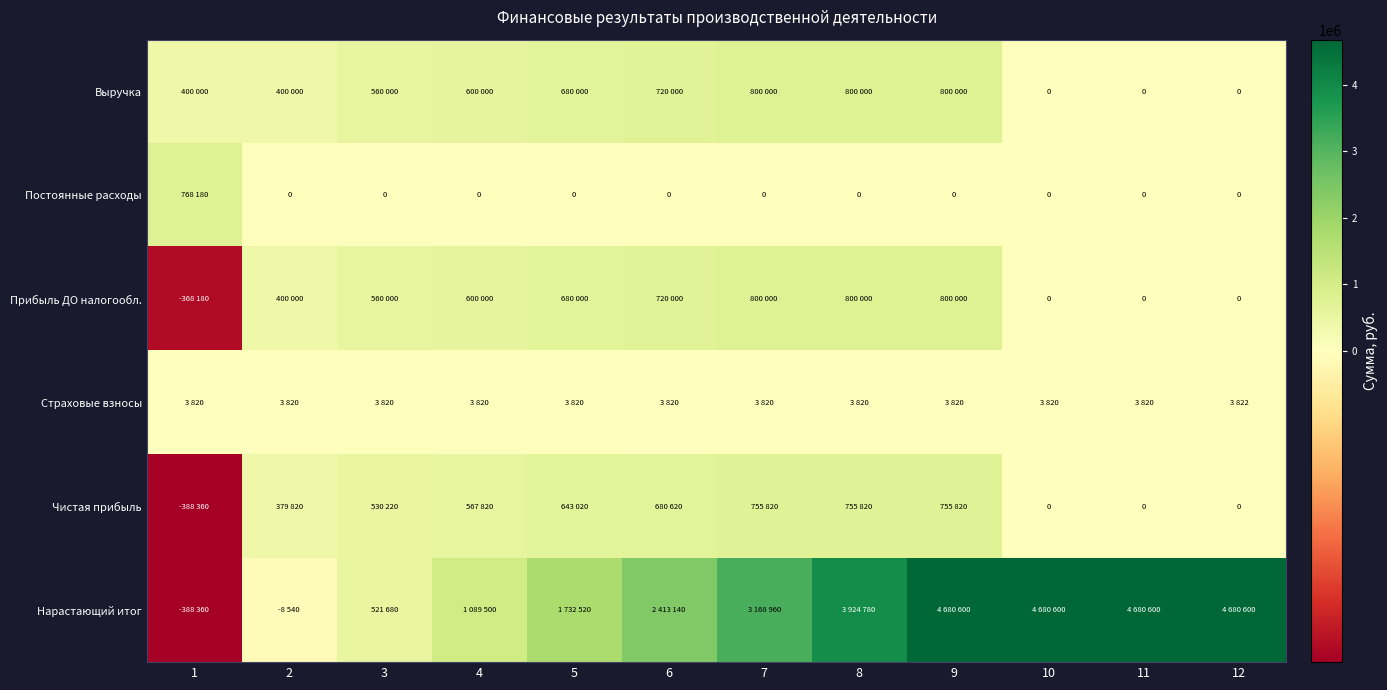

How many series are shown in this chart?

6